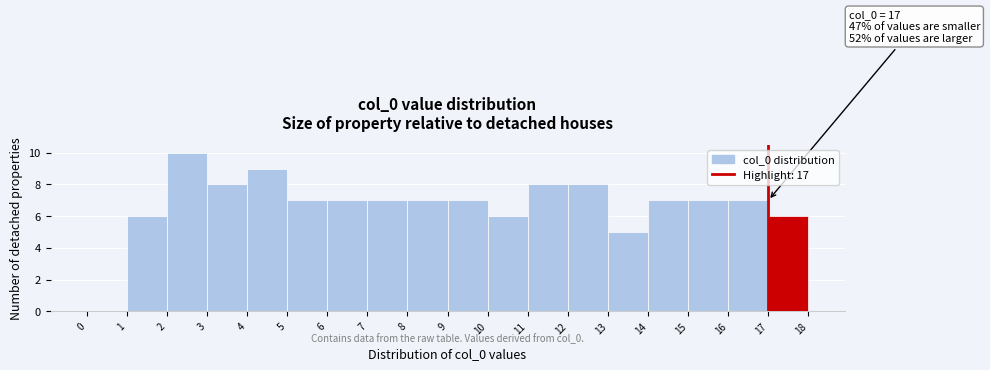

Over which range of the x-axis is the bar tallest?

2 to 3